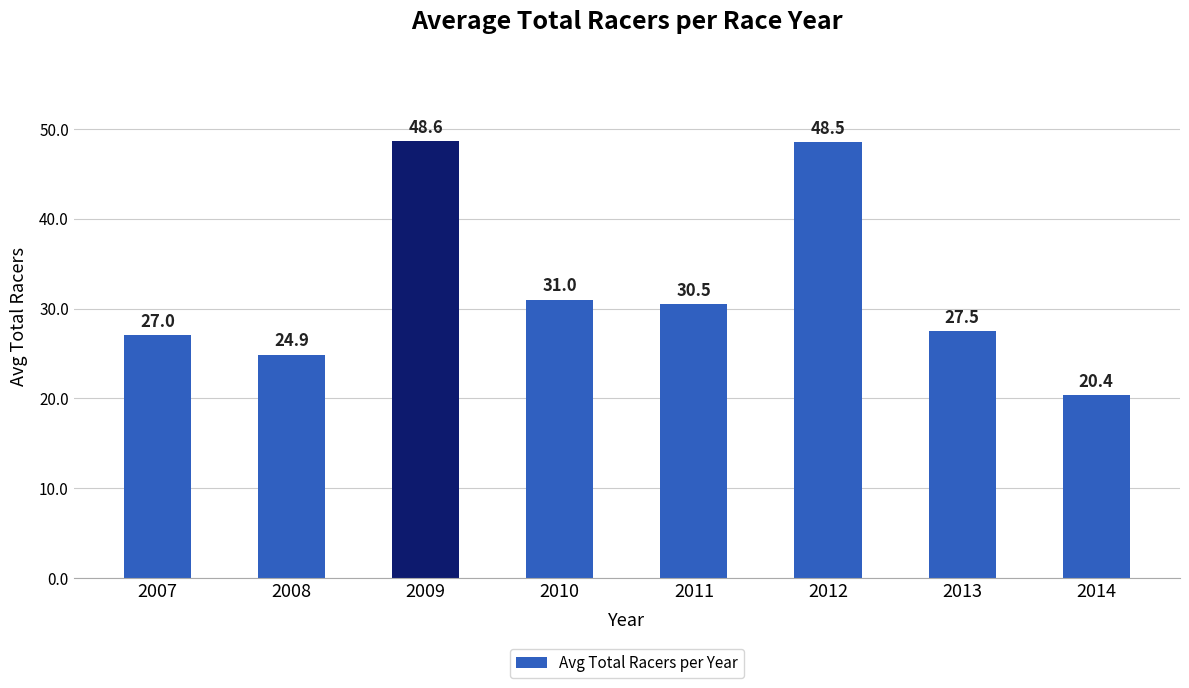

Which category has the lowest value across all series?

2014